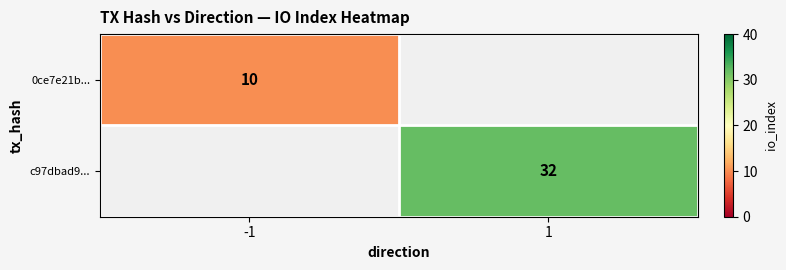

True or false: c97dbad9... has a value of 32 at 1.

True